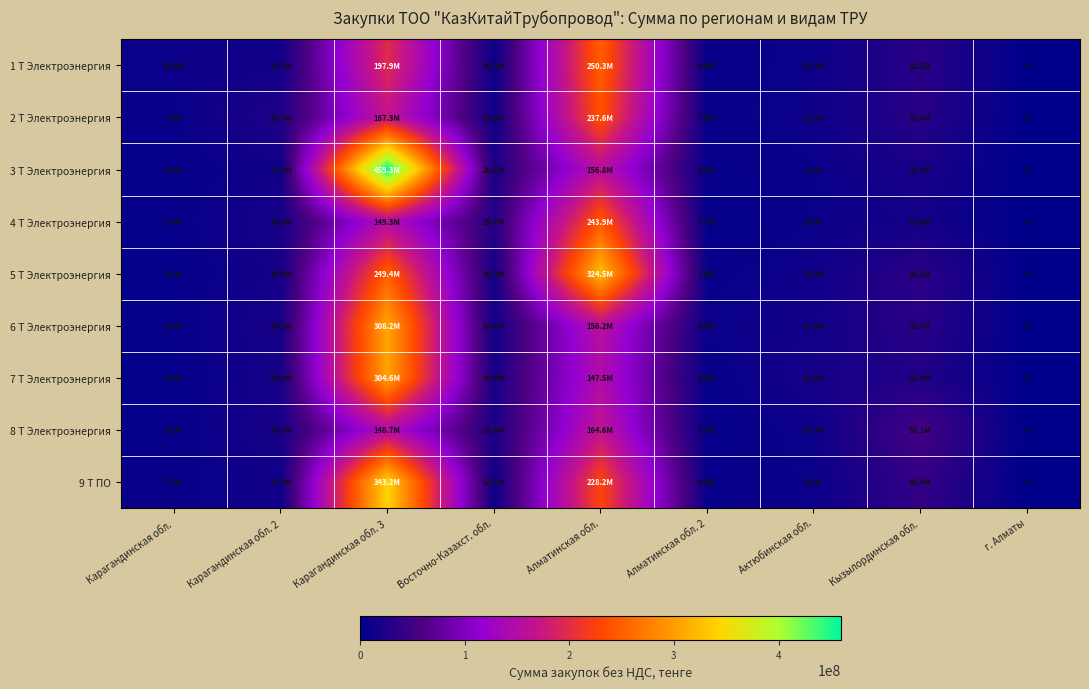

True or false: row_5 has a value of 19168974.9 at Карагандинская обл. 2.

True